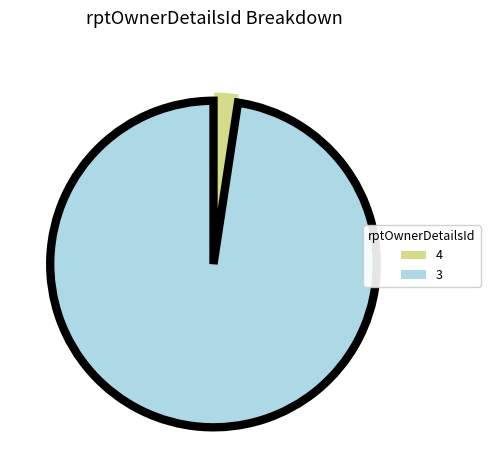

Rank the categories by value from highest to lowest.

3, 4